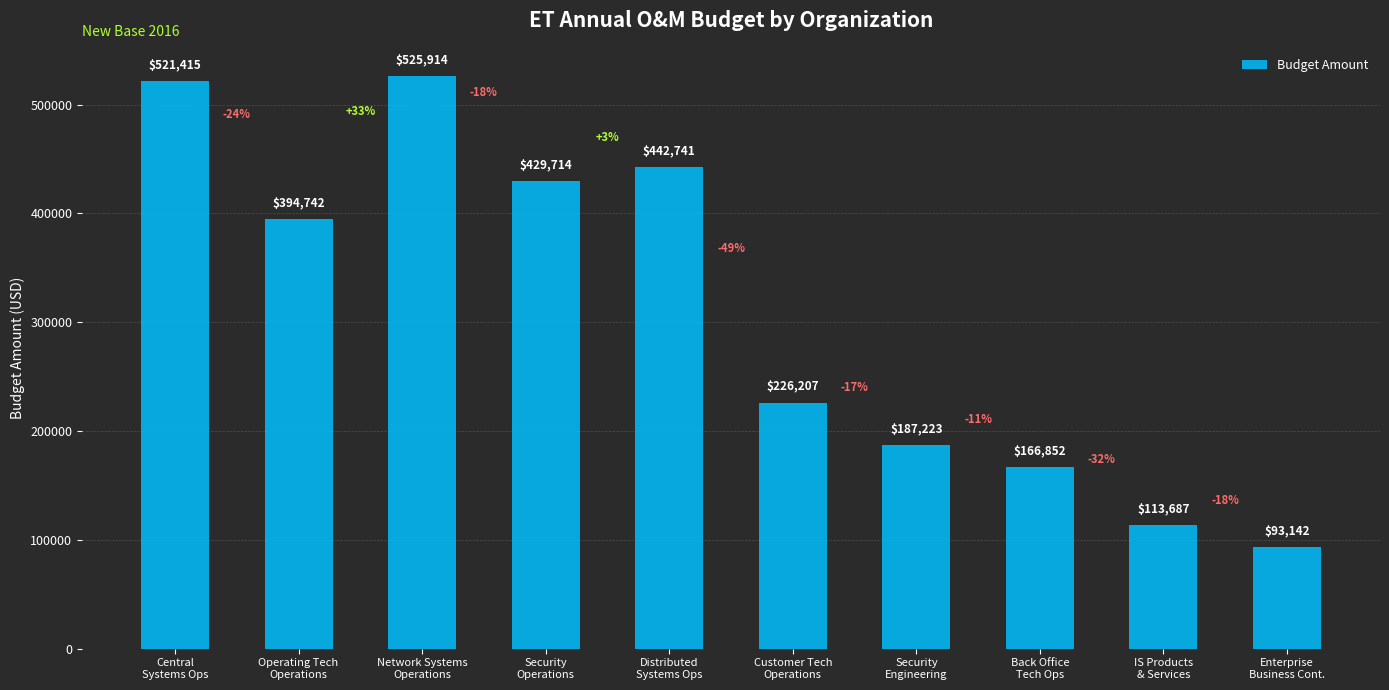

Between Operating Tech
Operations and Back Office
Tech Ops, which is larger?

Operating Tech
Operations